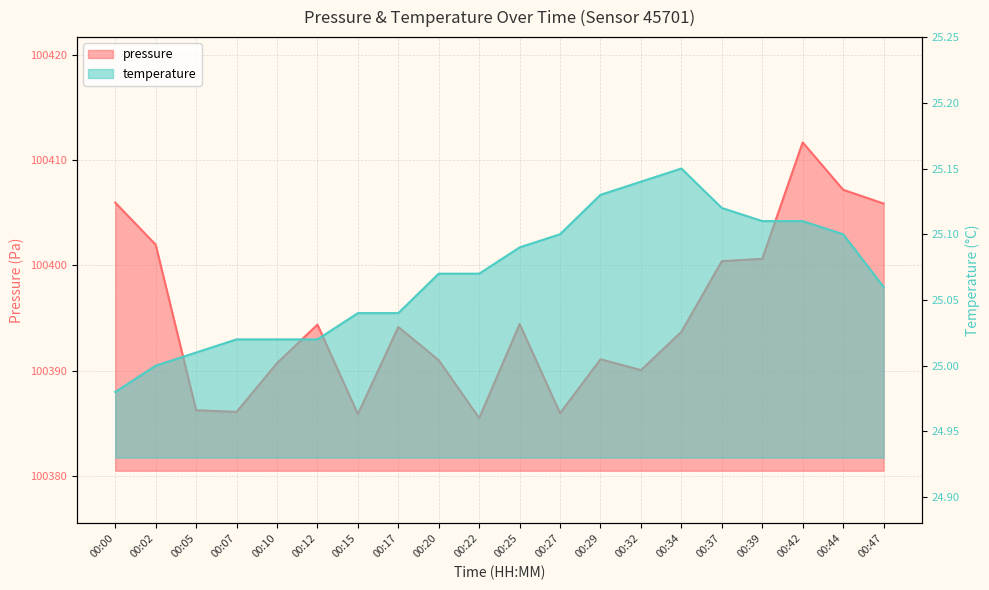

The value of pressure at 00:29 is 134607.9. True or false?

False